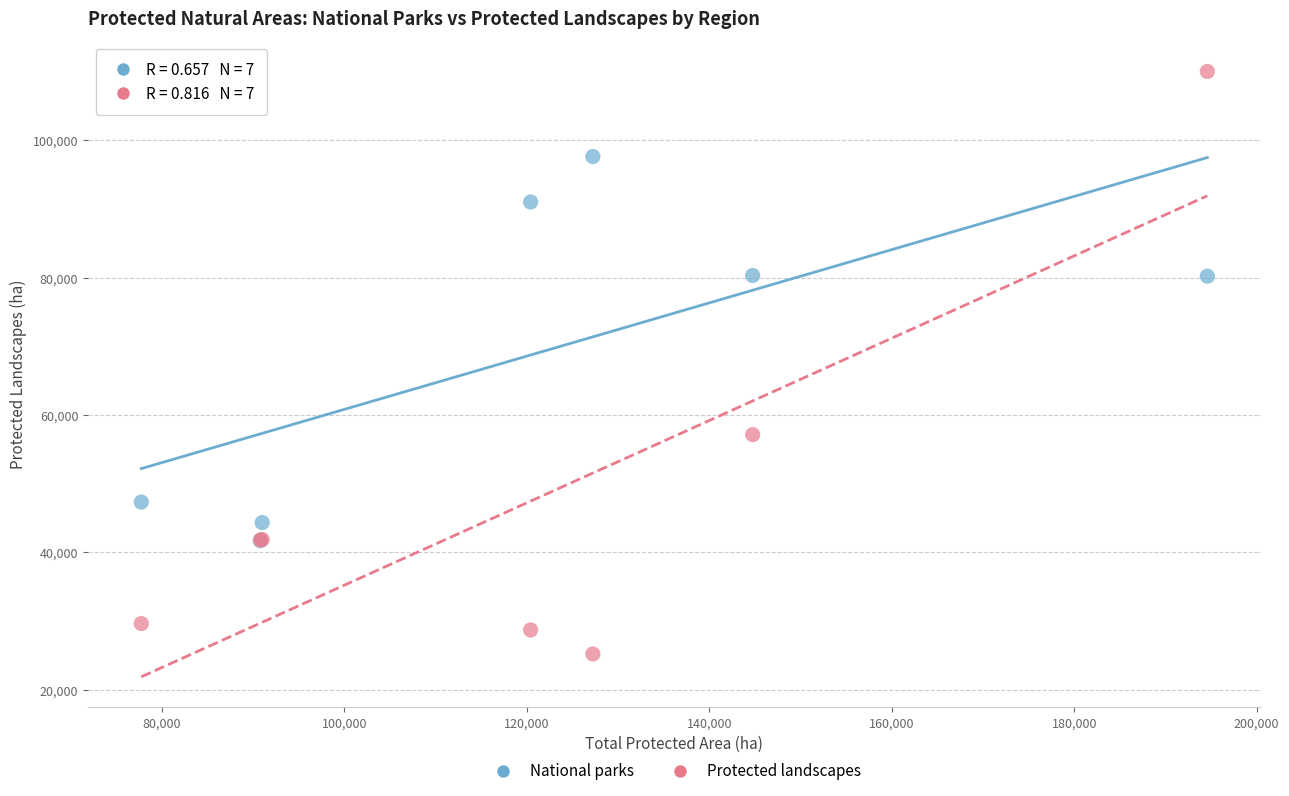

Across all series, what Y value is closest to 67627?

57153